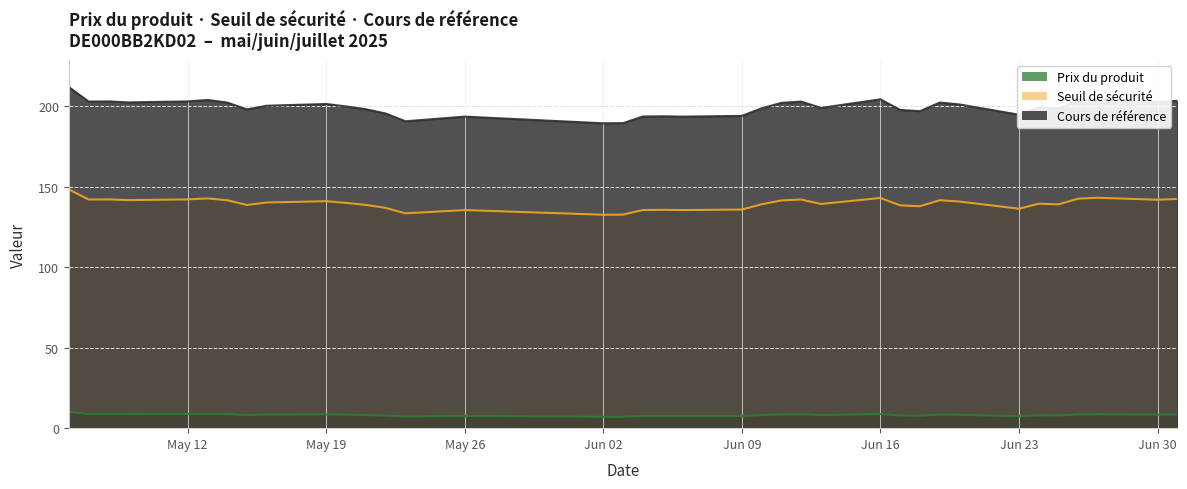

At which category is the sum across all series the highest?

2025-05-06